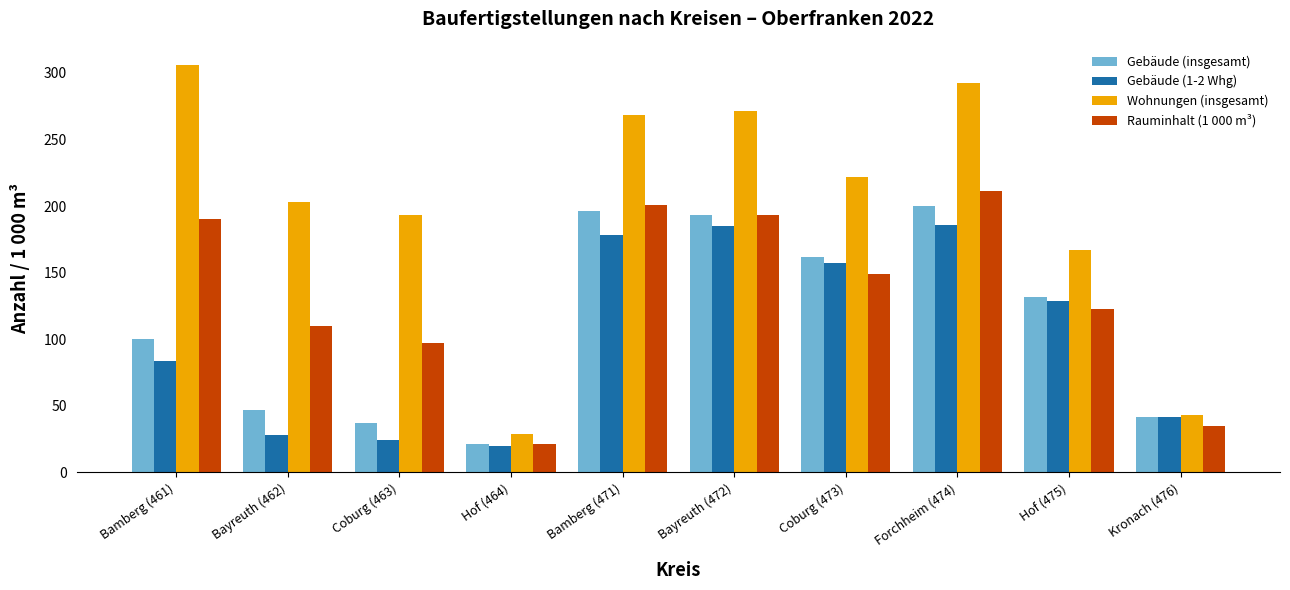

How many data points in Wohnungen (insgesamt) are less than 222?

5